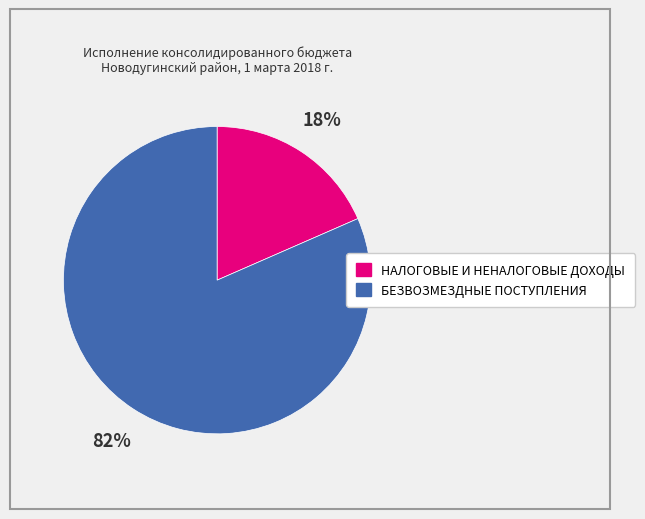

Combined, do БЕЗВОЗМЕЗДНЫЕ ПОСТУПЛЕНИЯ and НАЛОГОВЫЕ И НЕНАЛОГОВЫЕ ДОХОДЫ account for over 50%?

Yes